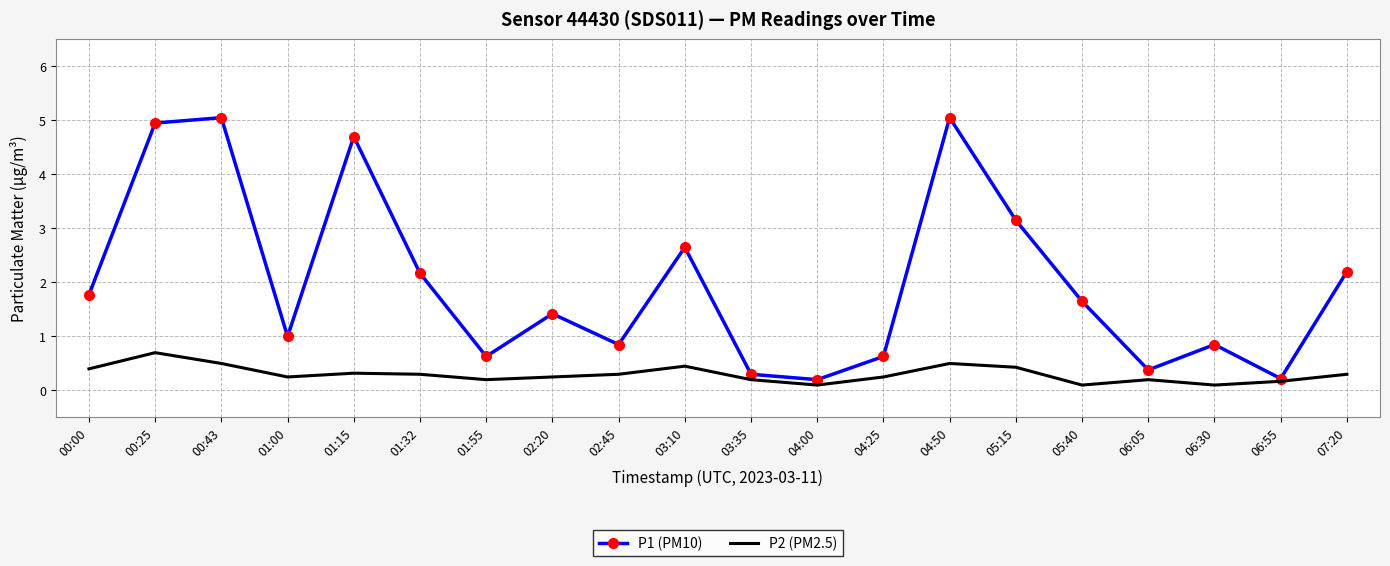

Which series has the widest spread of values?

P1 (PM10)